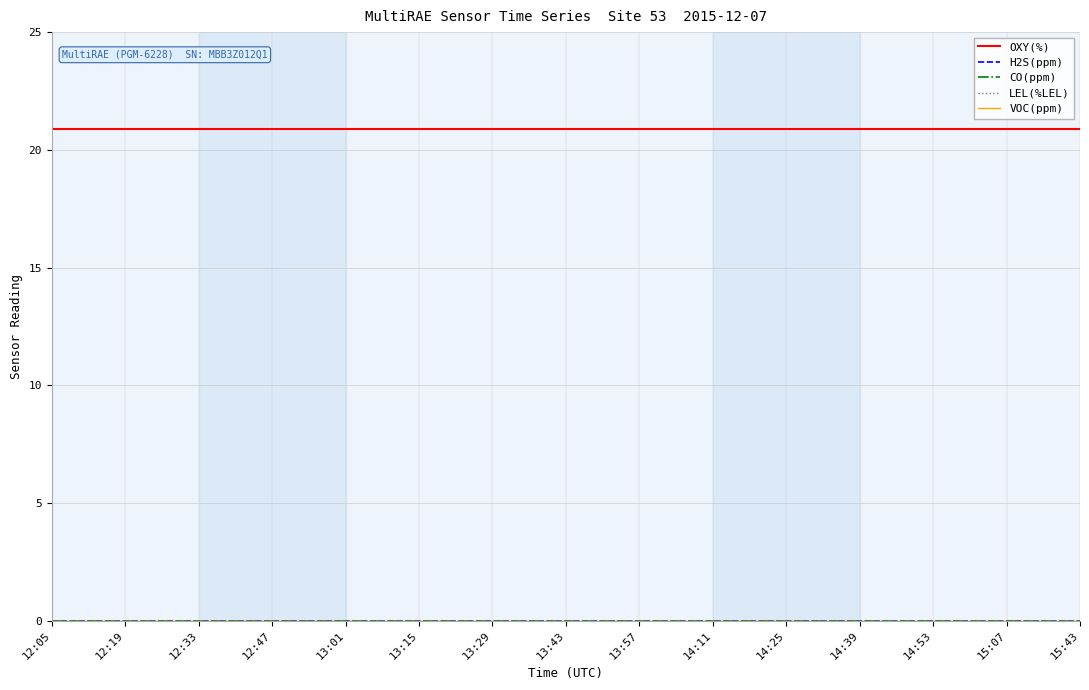

Is this an area chart (filled region under the line)?

No